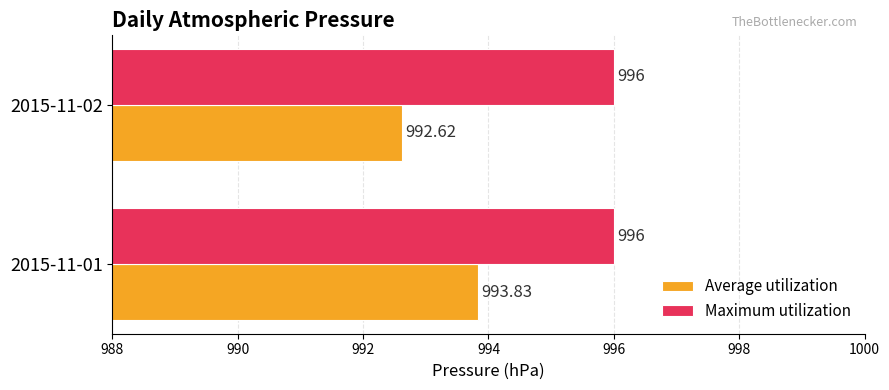

What is the highest value of the Maximum utilization series?

996.0